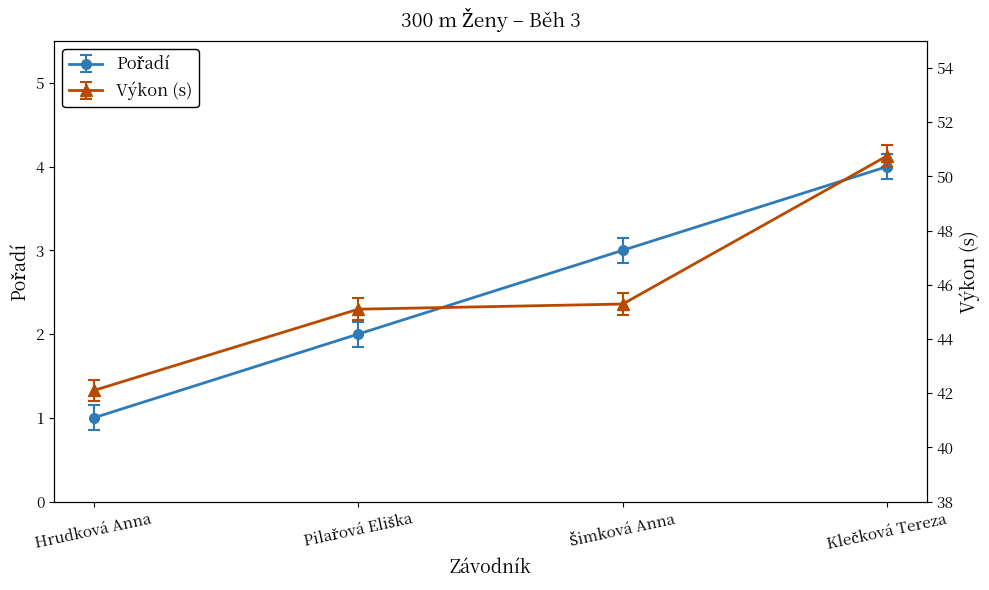

How many data points in Výkon are less than 45?

1